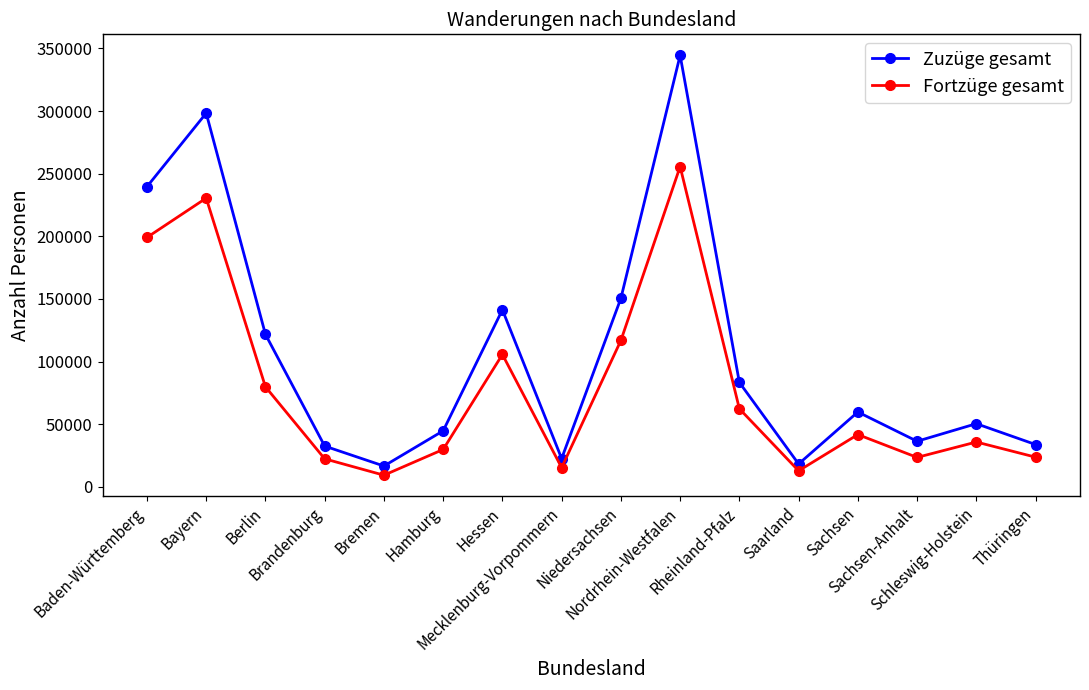

True or false: Zuzüge gesamt and Fortzüge gesamt intersect in this chart.

False